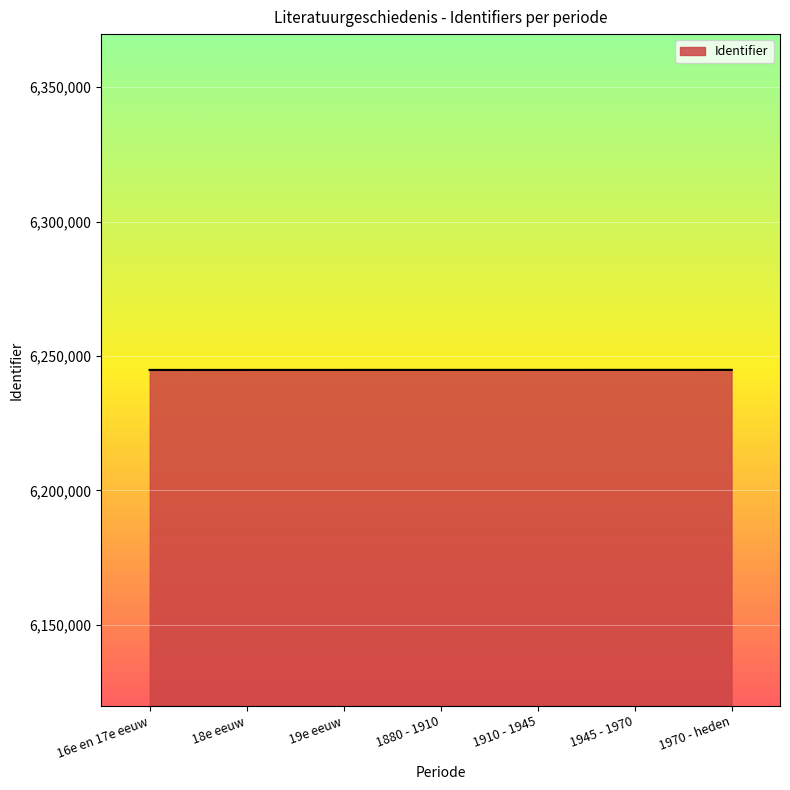

What is the average value?

6244824